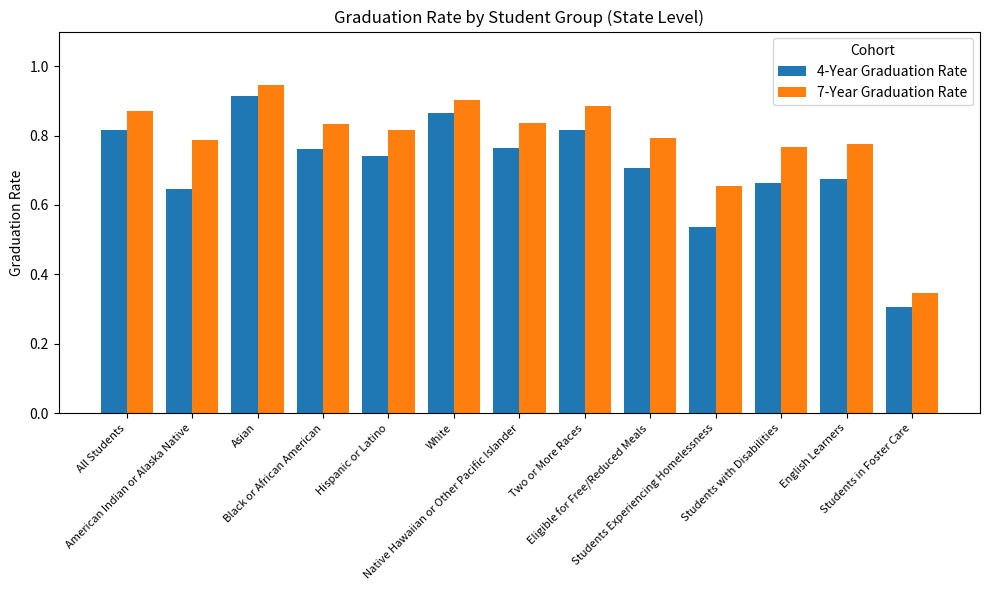

List the series in order of their overall mean, highest first.

7-Year Graduation Rate, 4-Year Graduation Rate